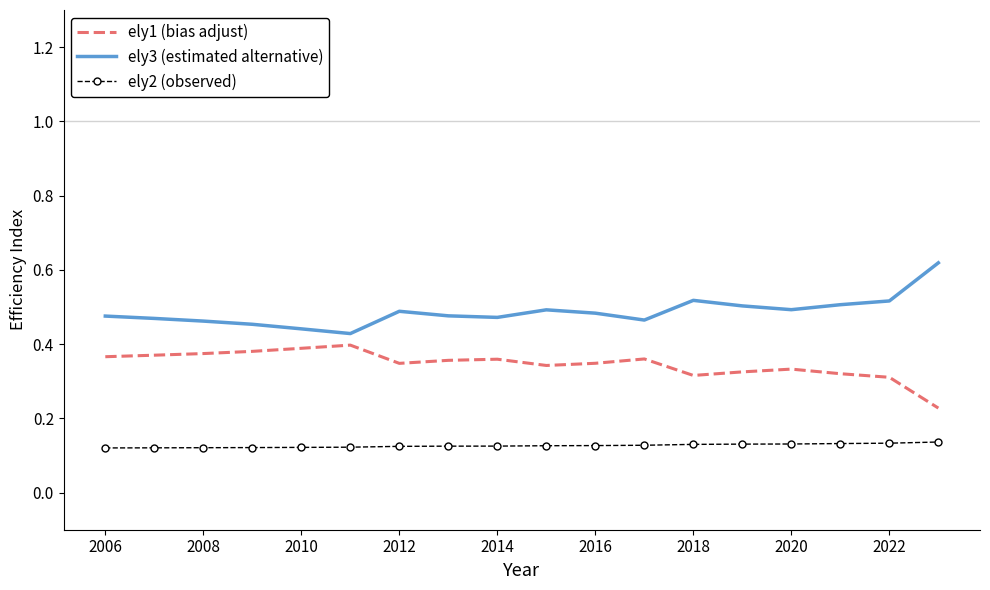

Which series has the largest total across all categories?

ely3 (estimated alternative)